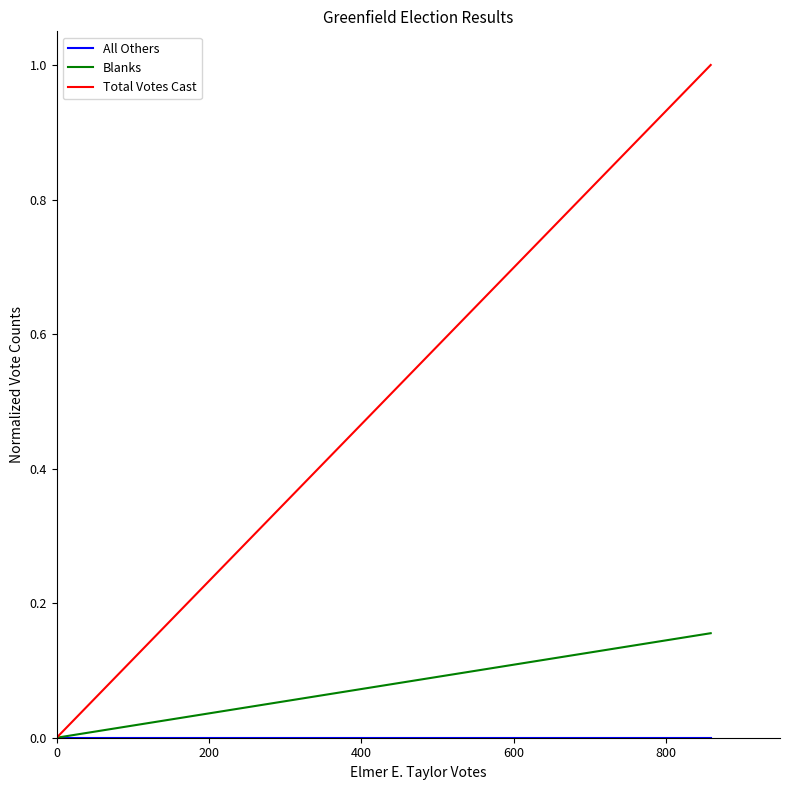

Rank the series at 200 from lowest to highest value.

All Others, Blanks, Total Votes Cast